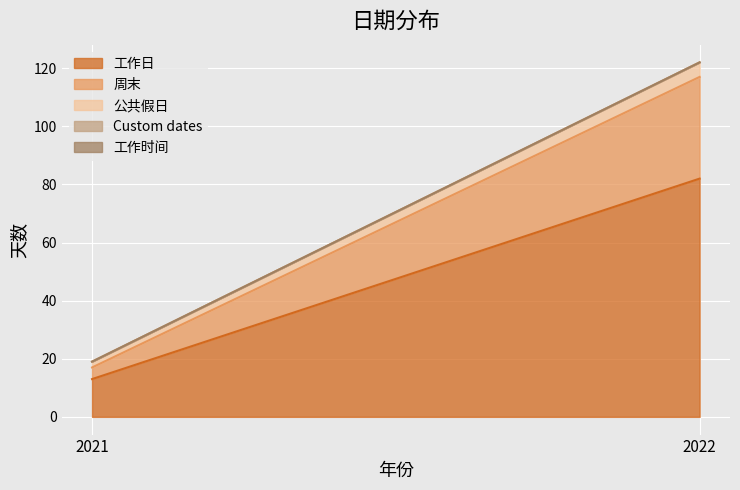

What are all the series names shown in the legend?

工作日, 周末, 公共假日, Custom dates, 工作时间